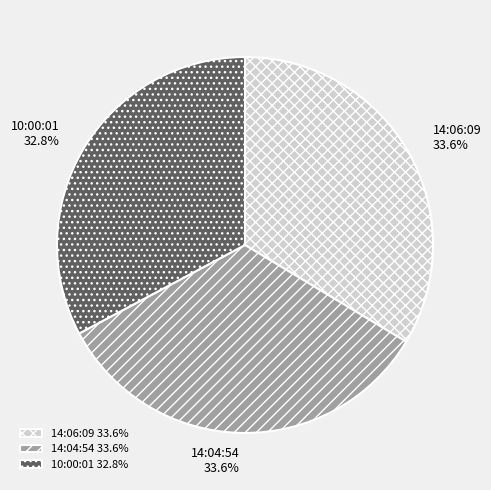

How many slices are in this pie chart?

3